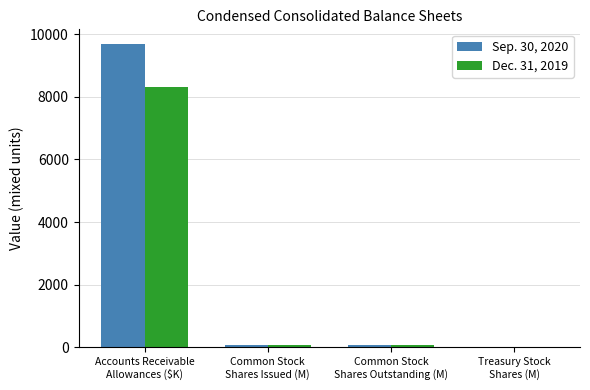

Between Accounts Receivable
Allowances ($K) and Common Stock
Shares Outstanding (M), which series saw the biggest shift?

Sep. 30, 2020